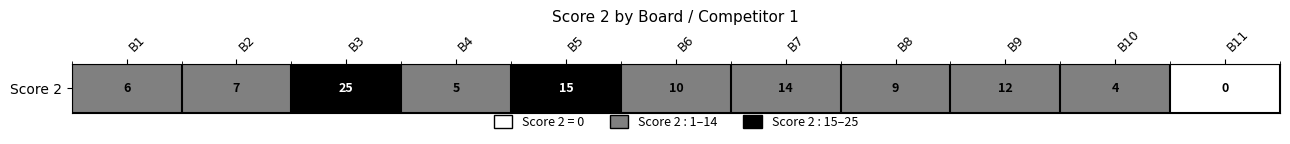

What value does the data have at B7?

14